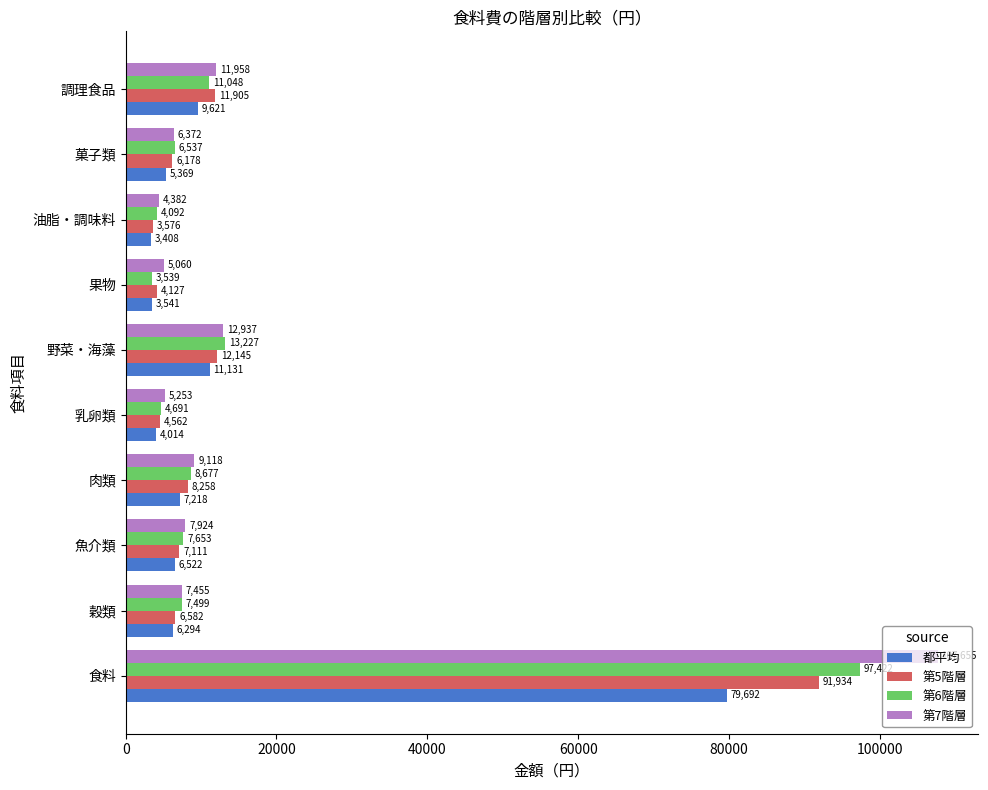

True or false: 都平均 has a value of 5369 at 菓子類.

True